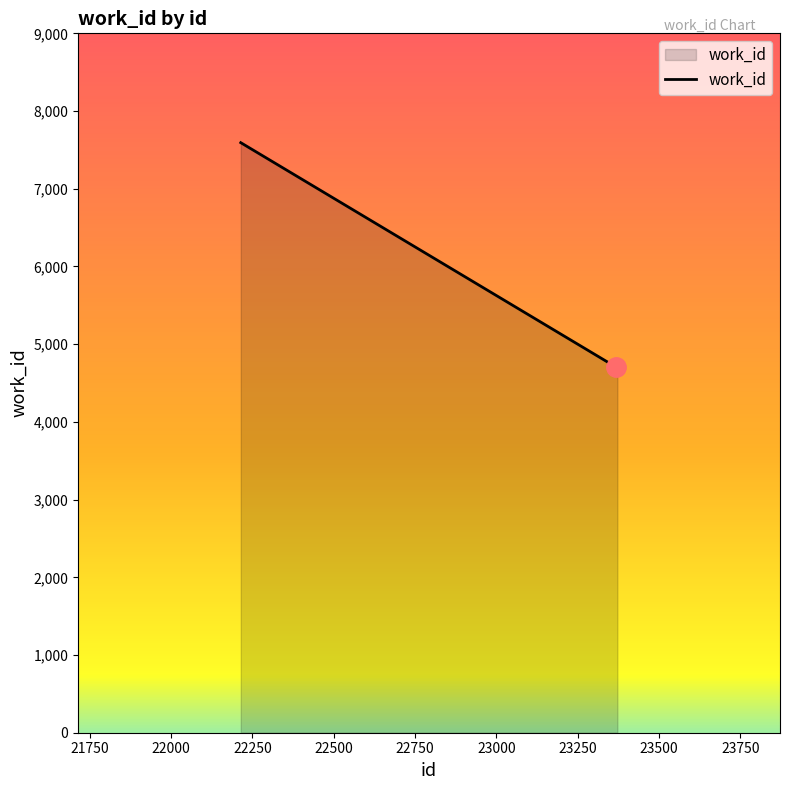

Does the chart have visible grid lines?

No